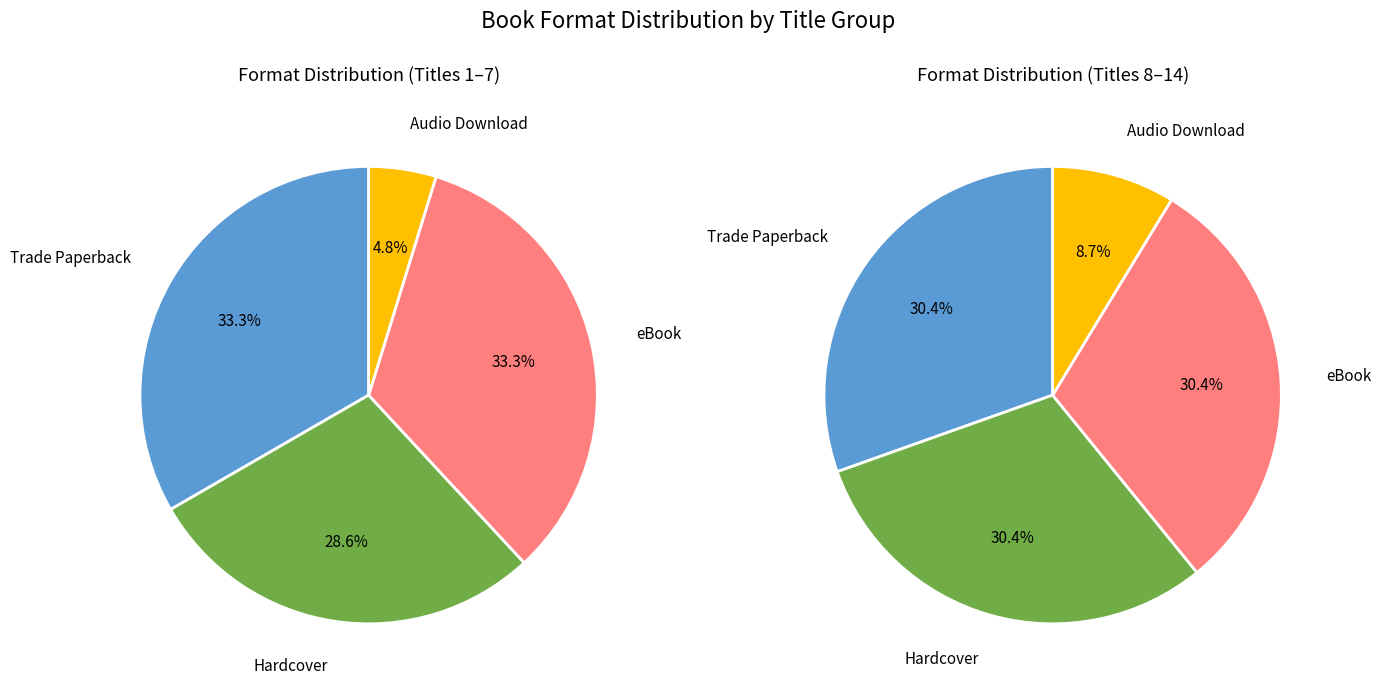

To the nearest percent, what is the difference between the Trade Paperback and Hardcover slice percentages?

2%